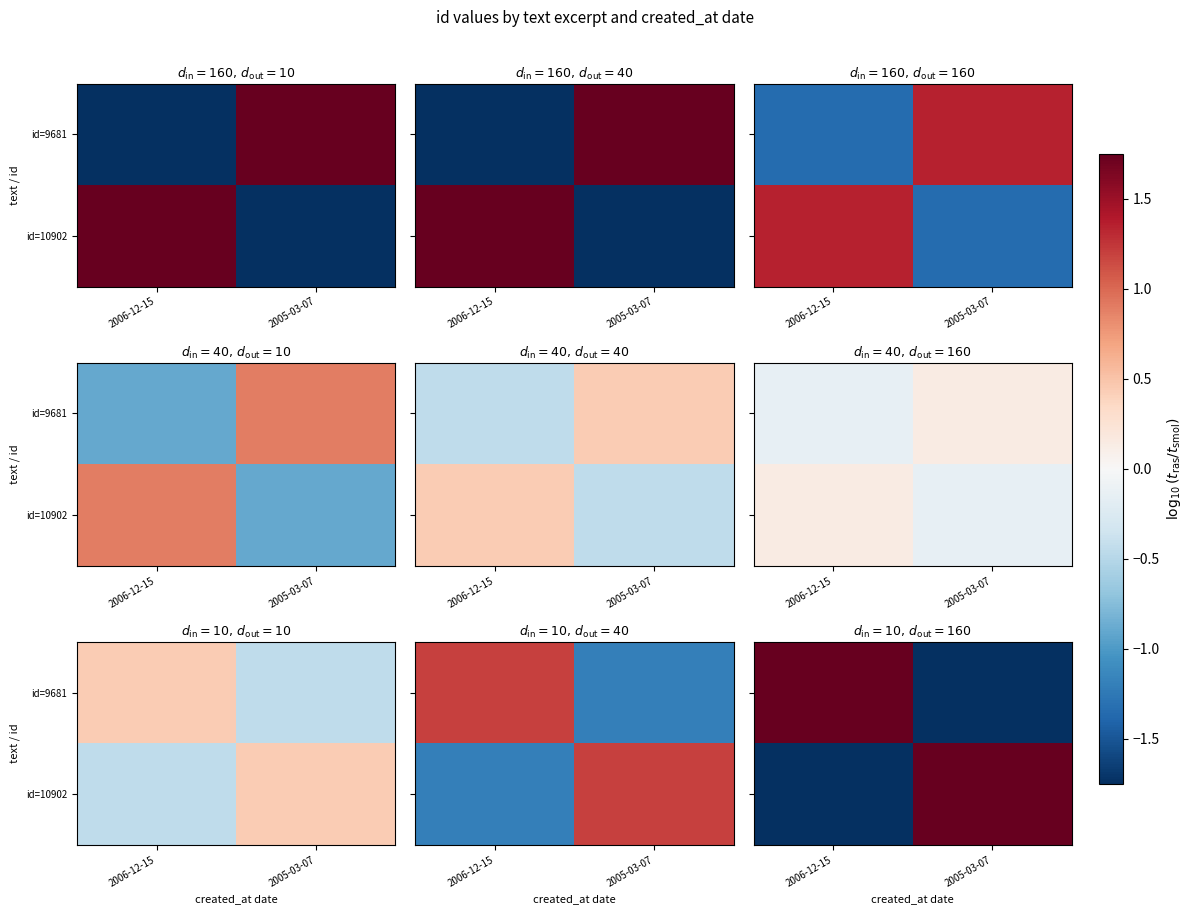

What is the difference between the maximum and minimum values in the id=10902 series?

3.5